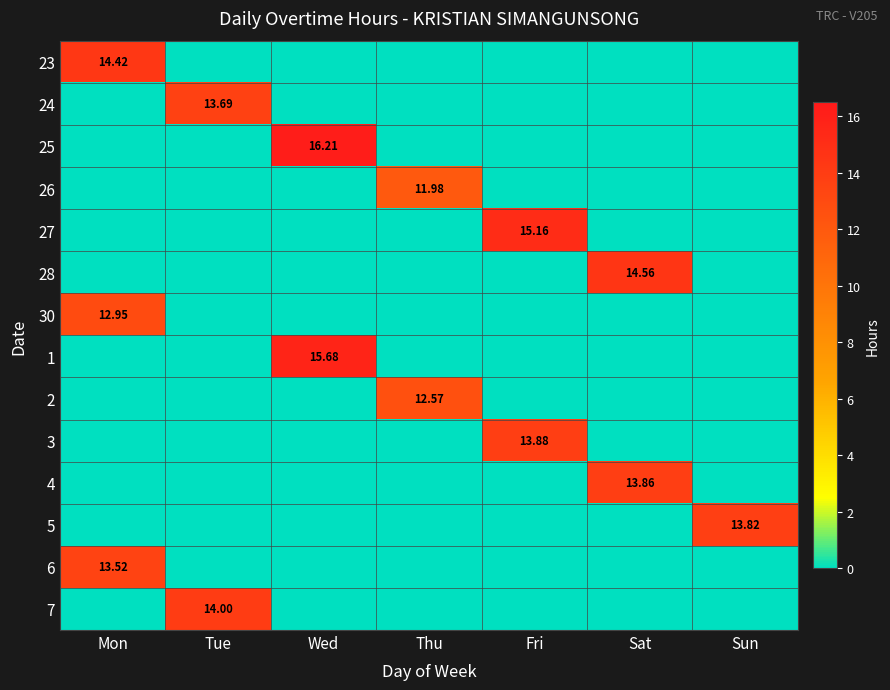

Rank the series by their maximum value, from highest to lowest.

25, 1, 27, 28, 23, 7, 3, 4, 5, 24, 6, 30, 2, 26